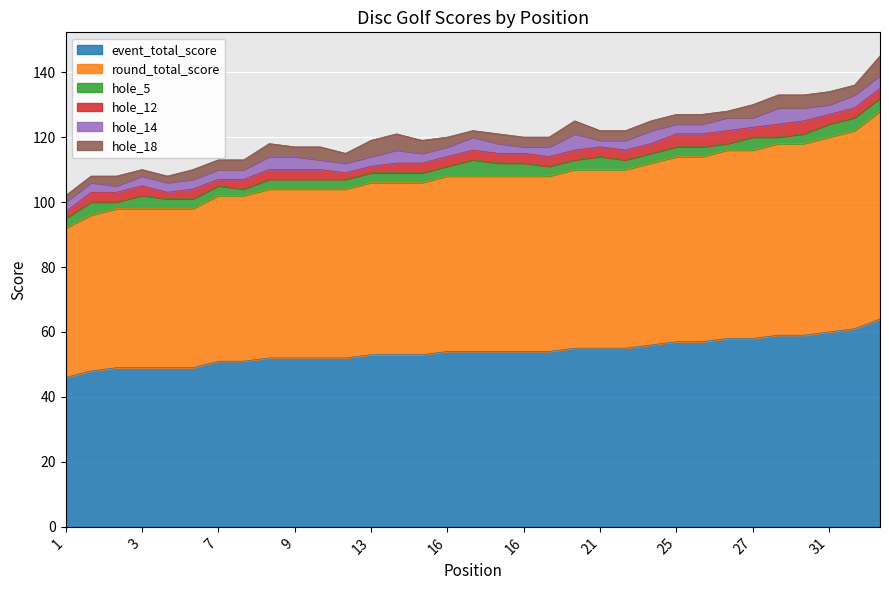

At which label is round_total_score closest to 55?

21